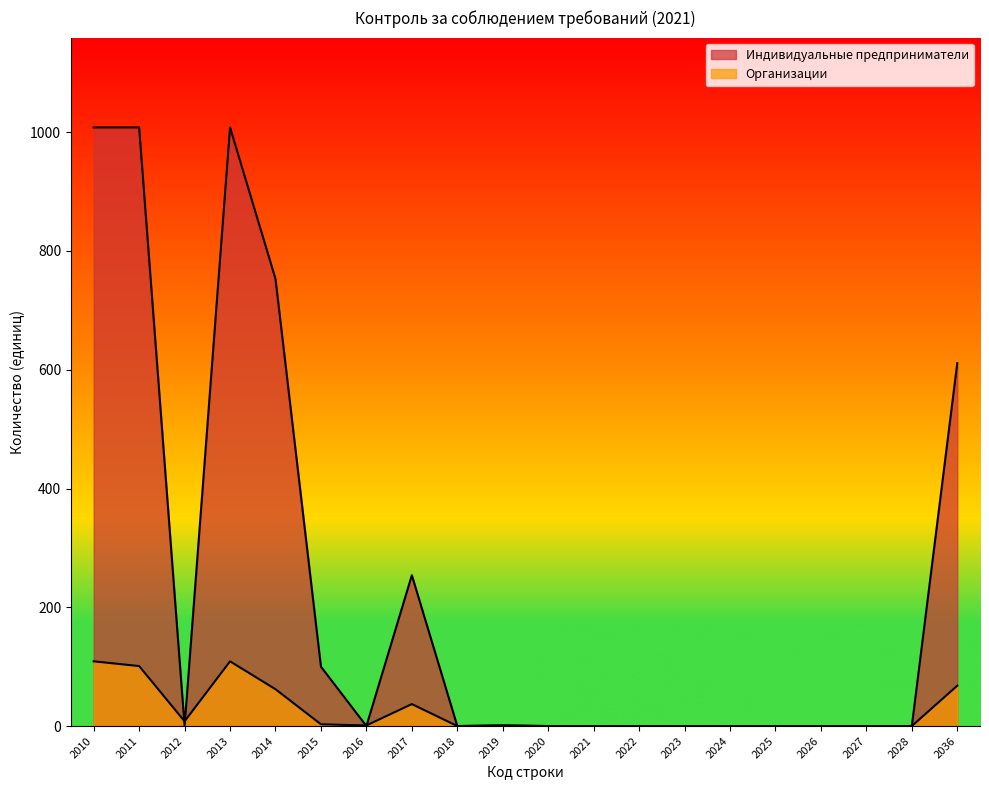

Which series changed the most between 2023 and 2026?

Индивидуальные предприниматели